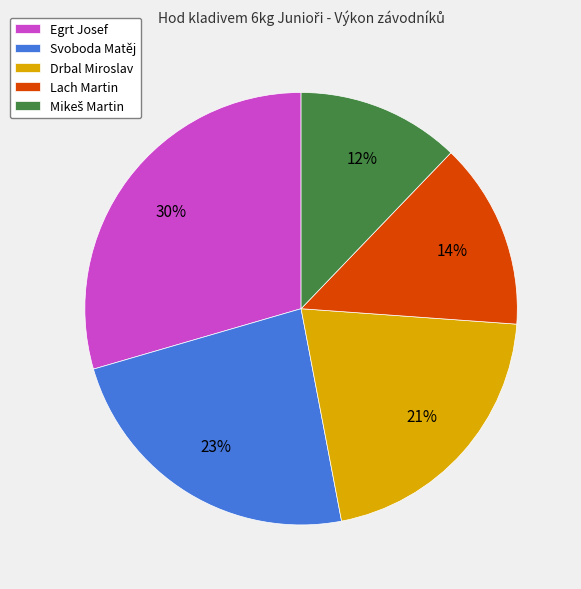

Is it true that Lach Martin is 4% of the pie?

False